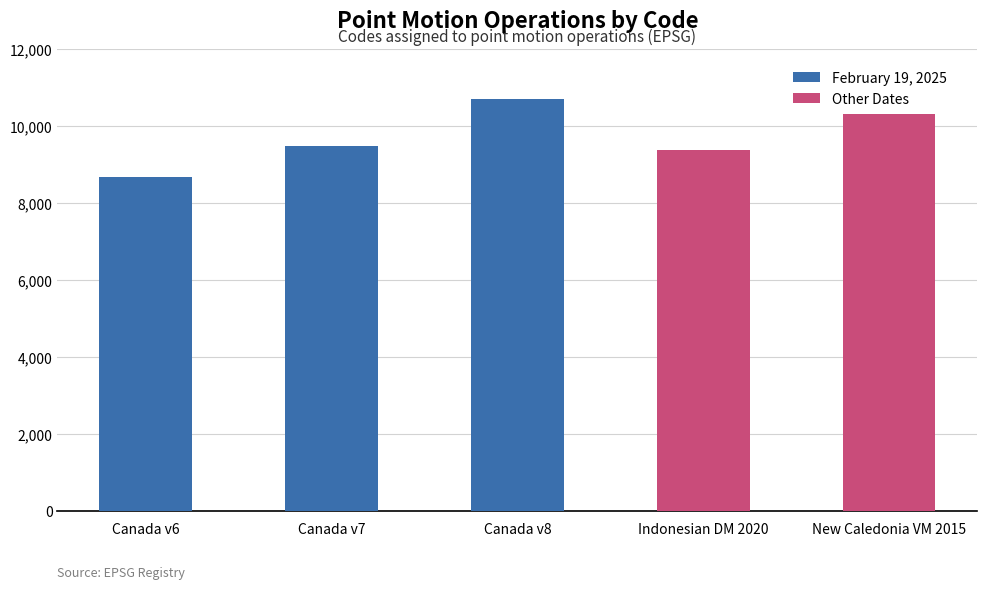

List the labels in order of February 19, 2025 value, largest first.

Canada v8, Canada v7, Canada v6